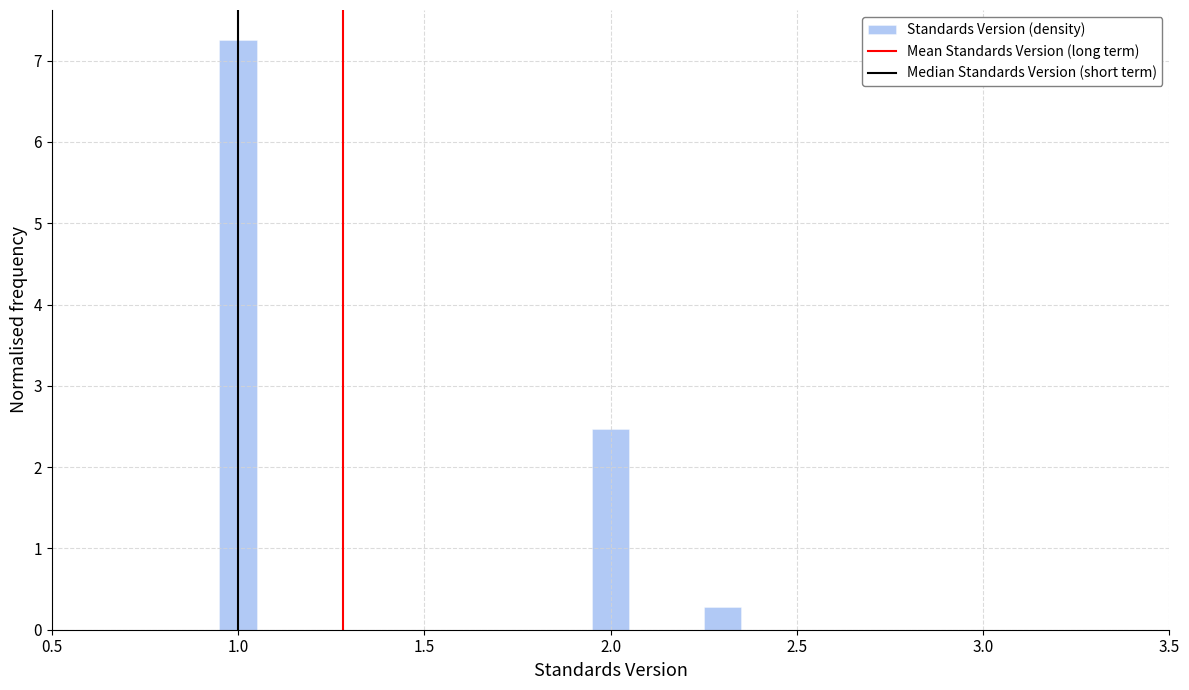

Read against the x-axis, roughly where is the centre of the tallest bar?

1.00